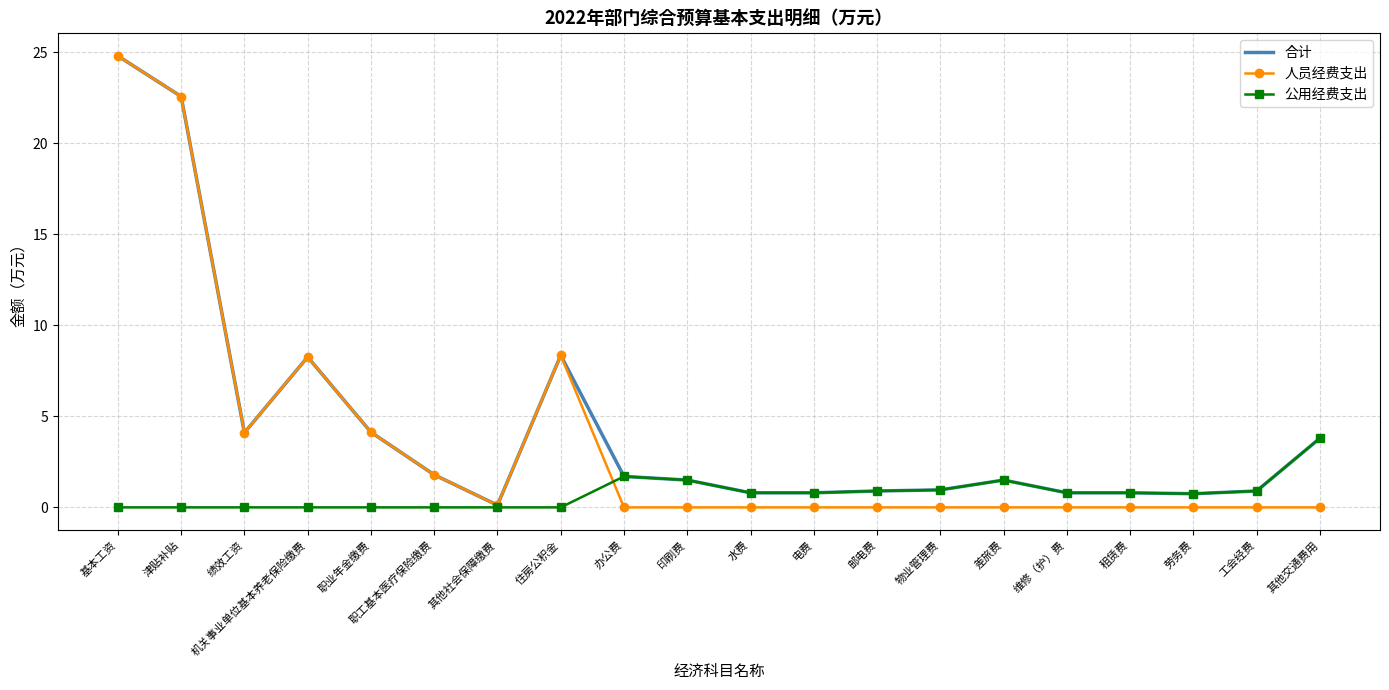

What is the highest value of the 合计 series?

24.8